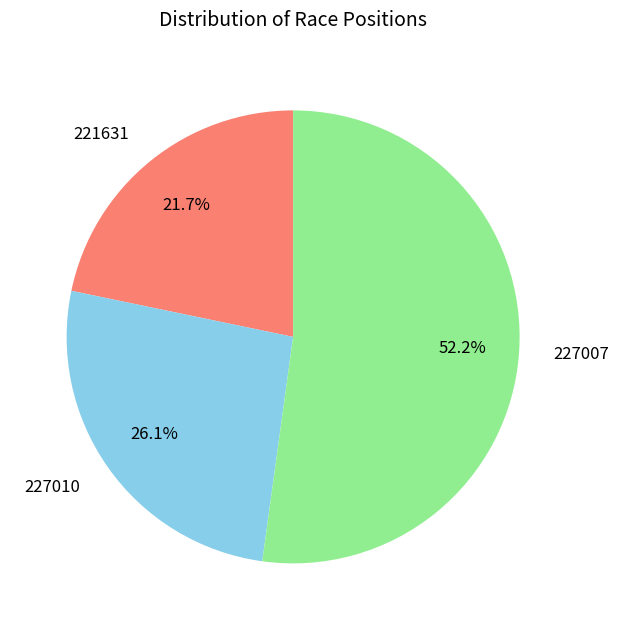

What portion of the pie excludes 227007?

47.8%